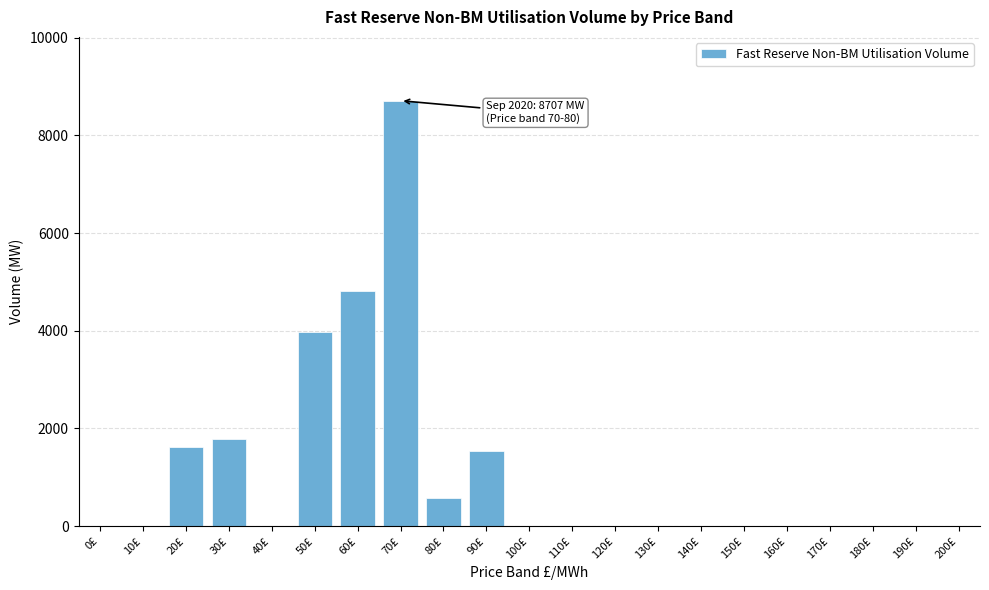

Reading left to right, extract all data points from this chart.

0£=0.0	10£=0.0	20£=1629.2	30£=1786.2	40£=0.0	50£=3966.3	60£=4812.9	70£=8707.0	80£=568.1	90£=1547.5	100£=0.0	110£=0.0	120£=0.0	130£=0.0	140£=0.0	150£=0.0	160£=0.0	170£=0.0	180£=0.0	190£=0.0	200£=0.0